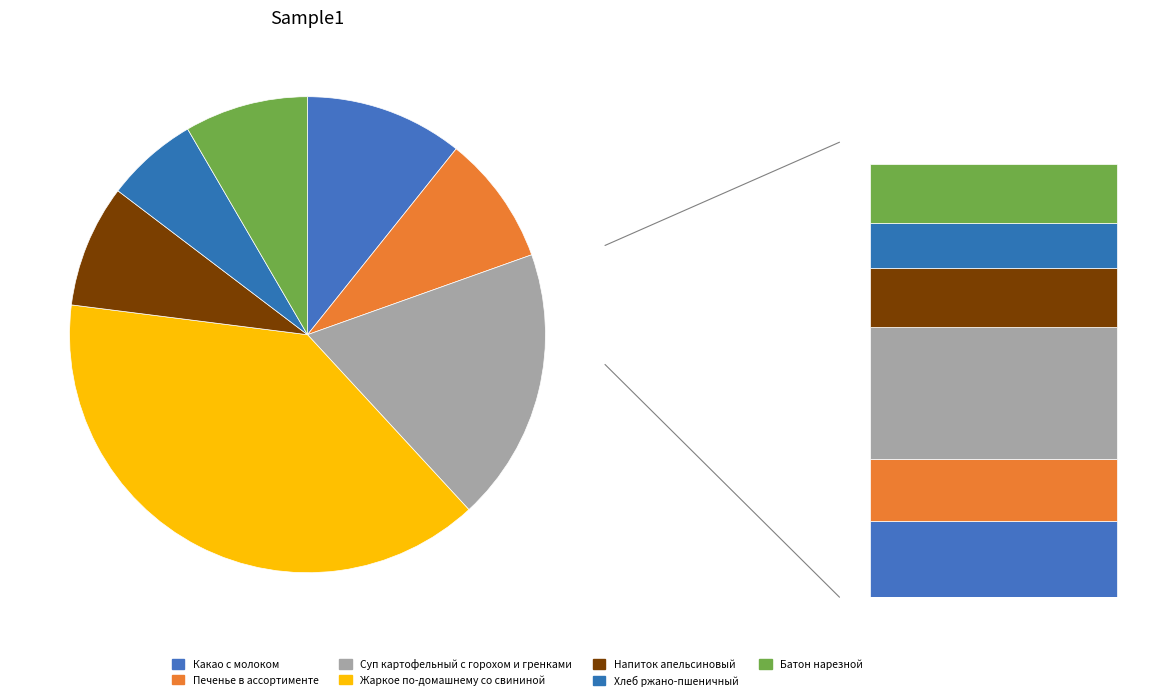

Do Суп картофельный с горохом и гренками and Какао с молоком together represent more than half of the pie?

No